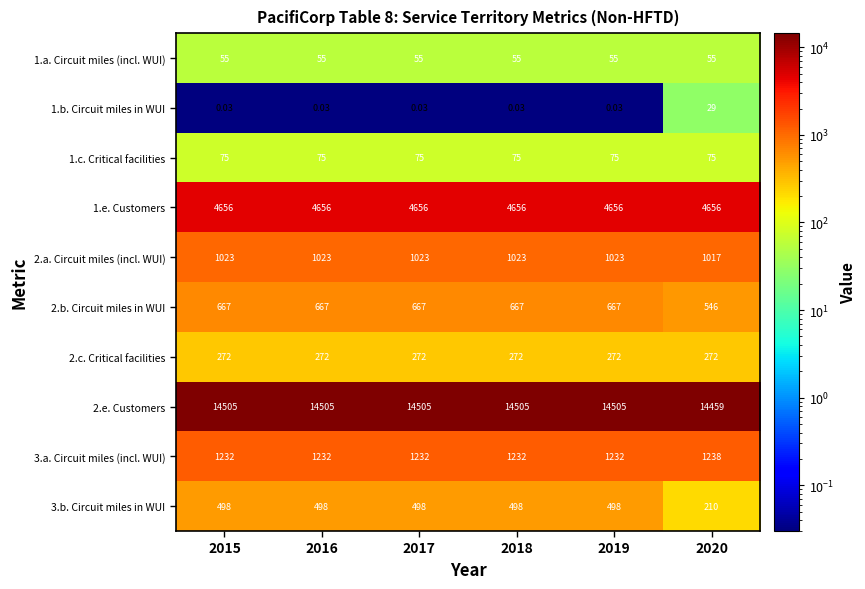

Is the value of 2.b. Circuit miles in WUI at 2017 greater than the value of 2.c. Critical facilities at 2017?

Yes